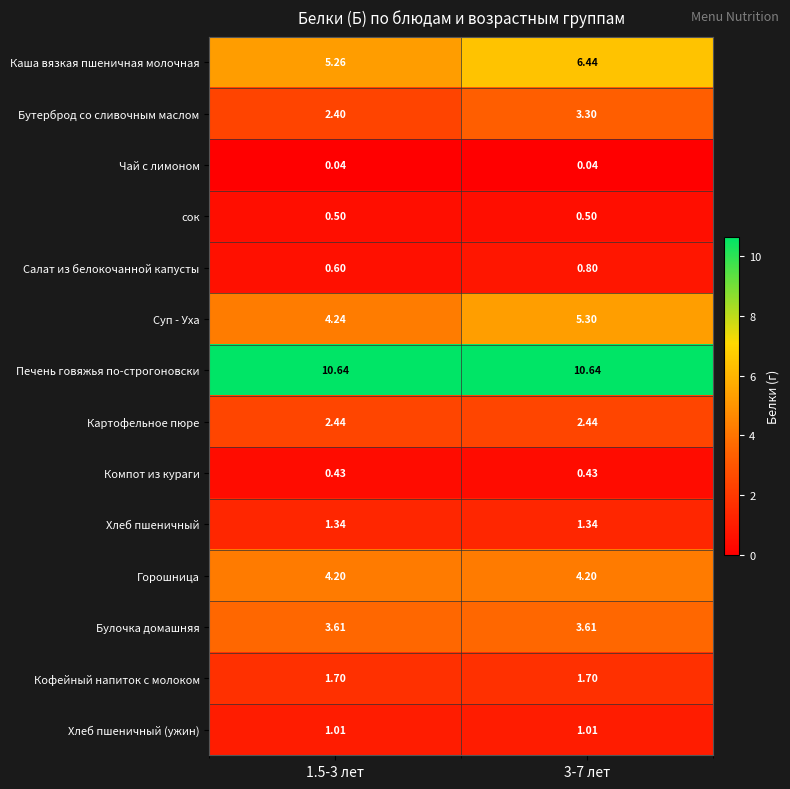

Rank the series by their maximum value, from highest to lowest.

Печень говяжья по-строгоновски, Каша вязкая пшеничная молочная, Суп - Уха, Горошница, Булочка домашняя, Бутерброд со сливочным маслом, Картофельное пюре, Кофейный напиток с молоком, Хлеб пшеничный, Хлеб пшеничный (ужин), Салат из белокочанной капусты, сок, Компот из кураги, Чай с лимоном